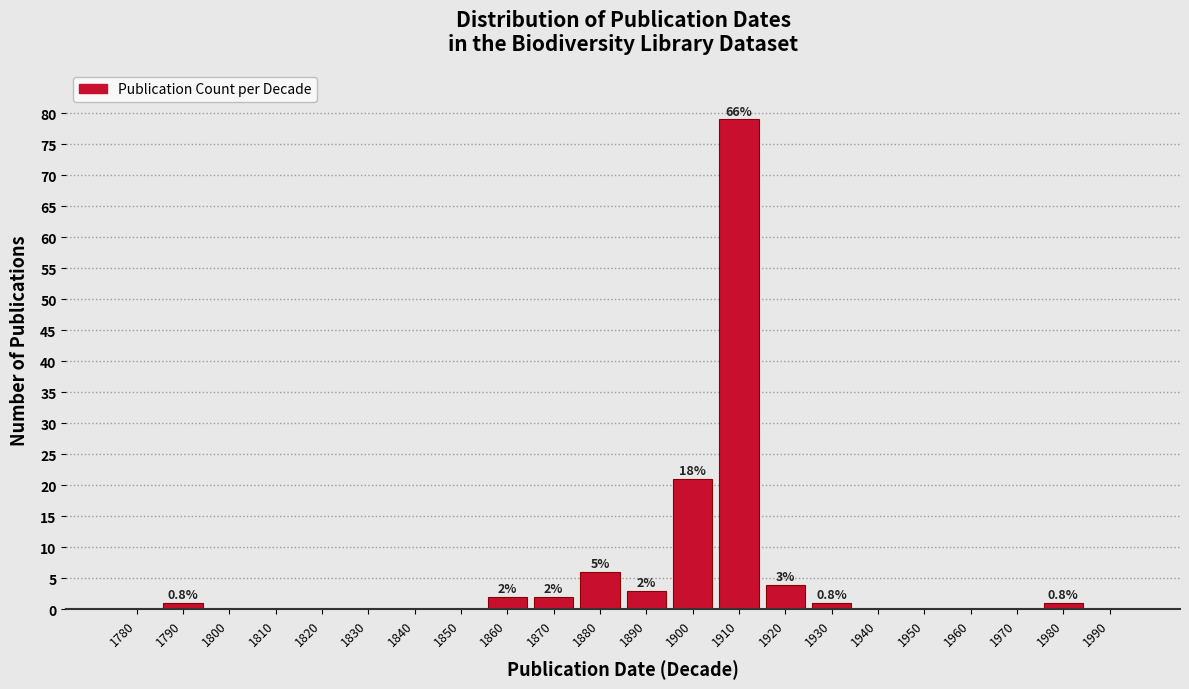

Reading left to right, extract all data points from this chart.

1780=0	1790=1	1800=0	1810=0	1820=0	1830=0	1840=0	1850=0	1860=2	1870=2	1880=6	1890=3	1900=21	1910=79	1920=4	1930=1	1940=0	1950=0	1960=0	1970=0	1980=1	1990=0